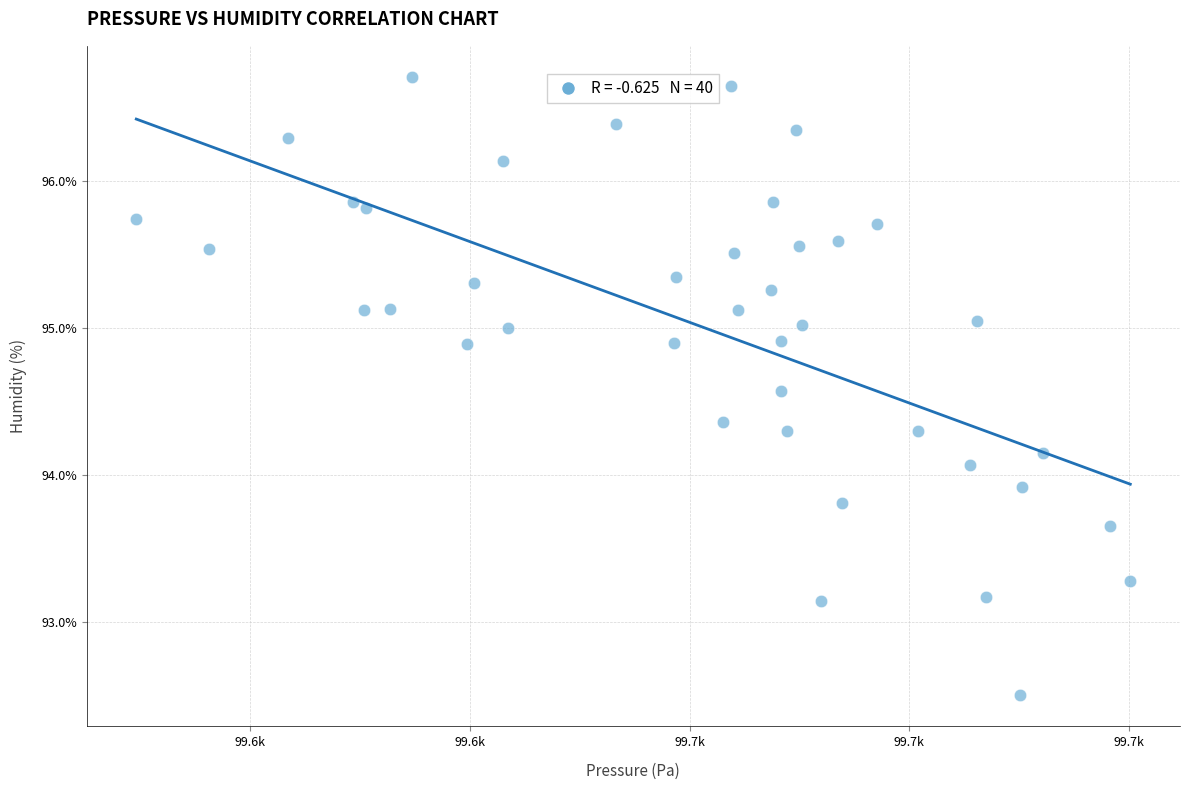

What is the range of Y values (max minus min)?

4.2